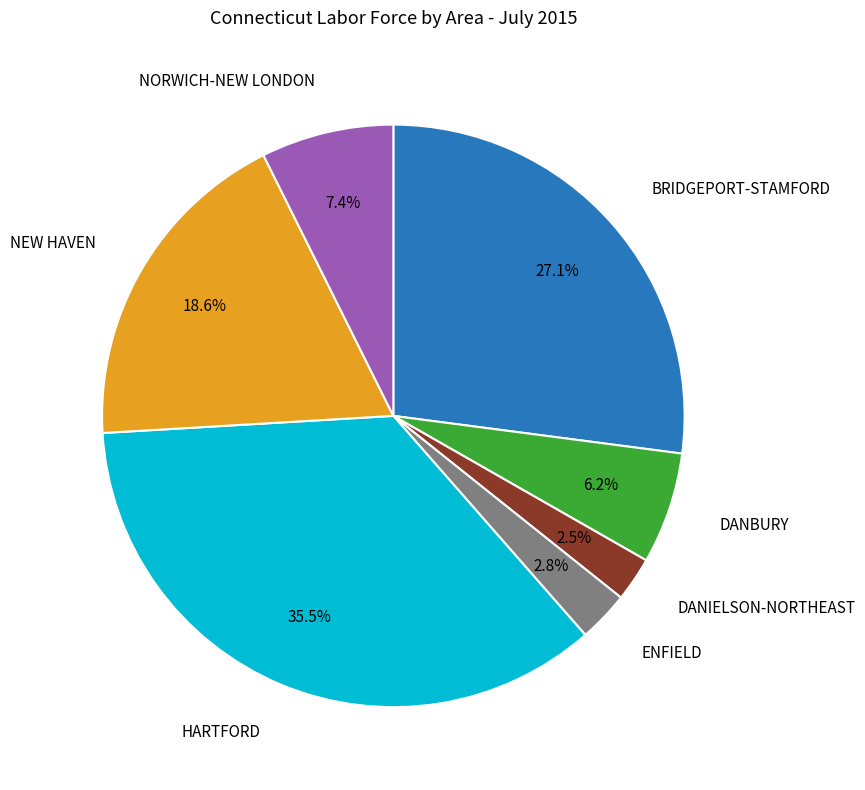

Does any single category account for the majority?

No